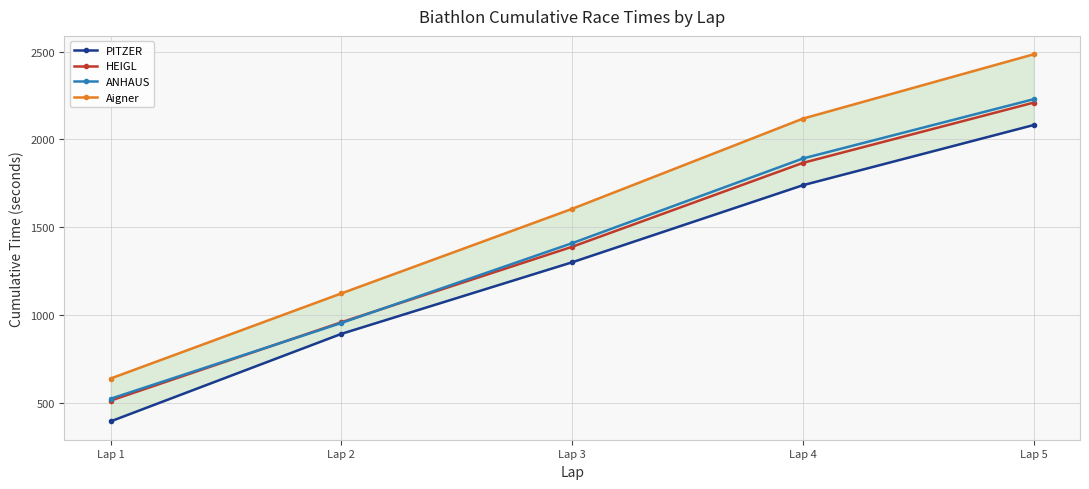

What is the difference between the PITZER values at Lap 5 and Lap 2?

1189.5